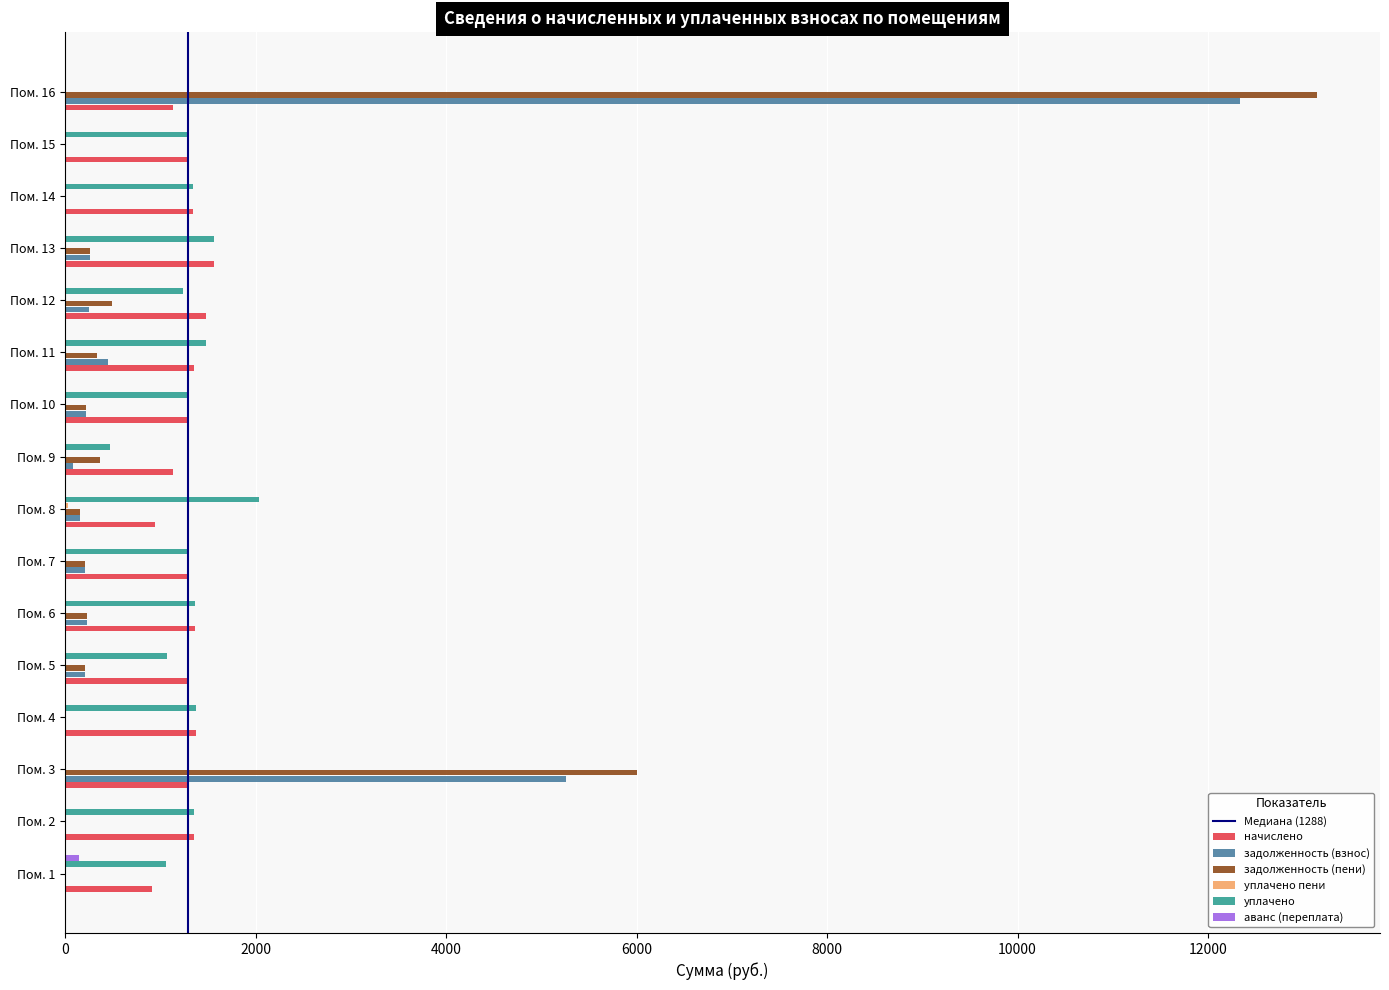

At which category is the sum across all series the highest?

Пом. 16